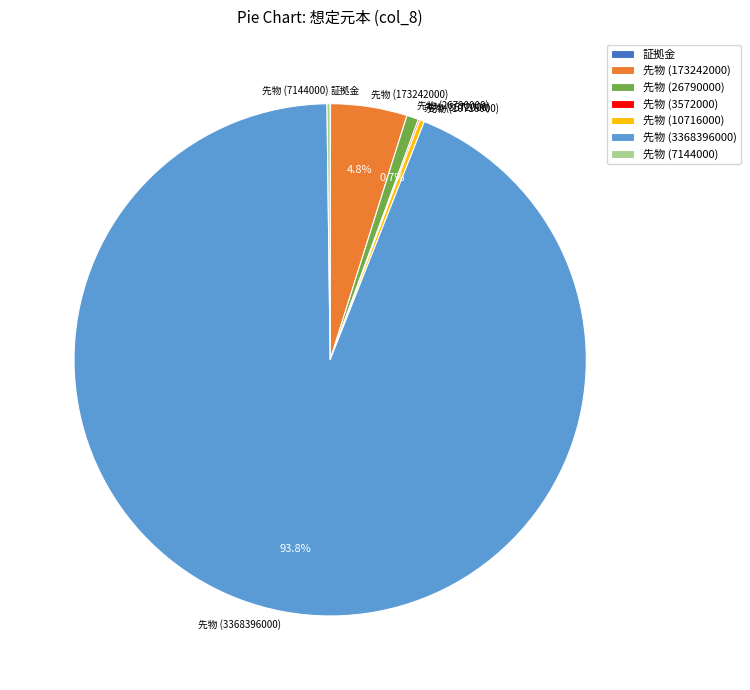

What percentage is the 先物 (173242000) slice, to the nearest percent?

5%